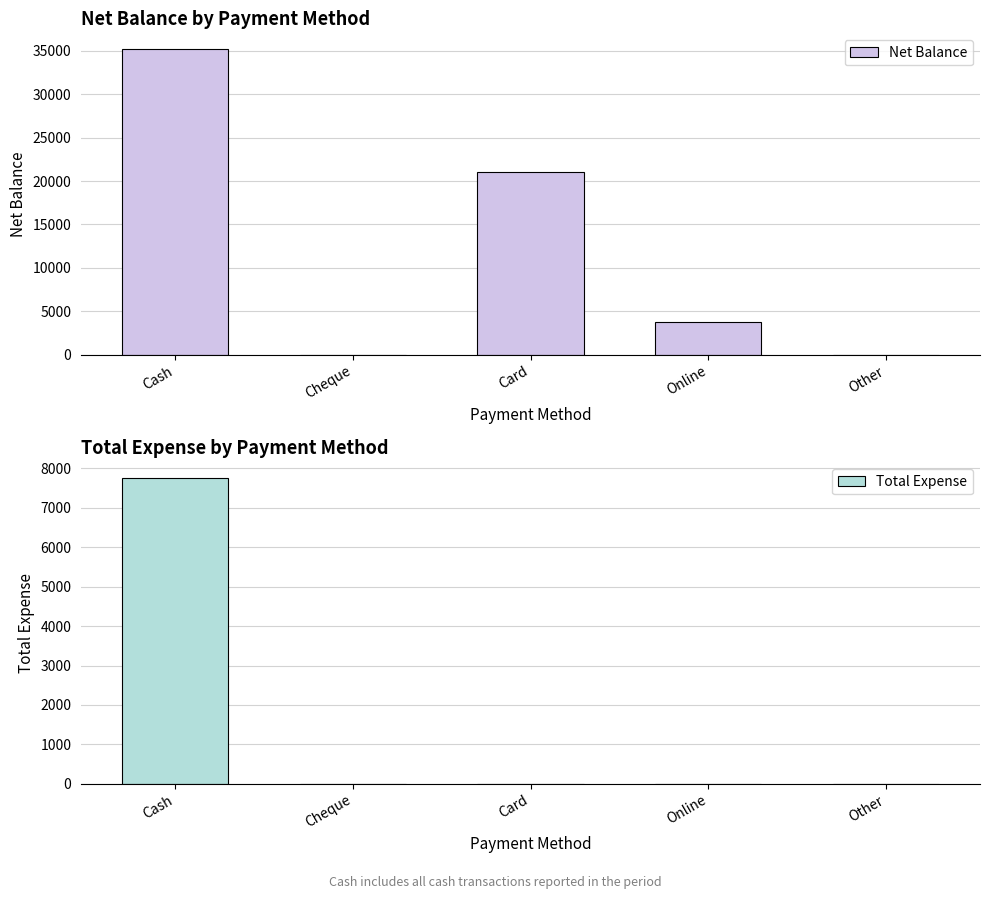

The Net Balance series shows -22167 at Cheque. True or false?

False